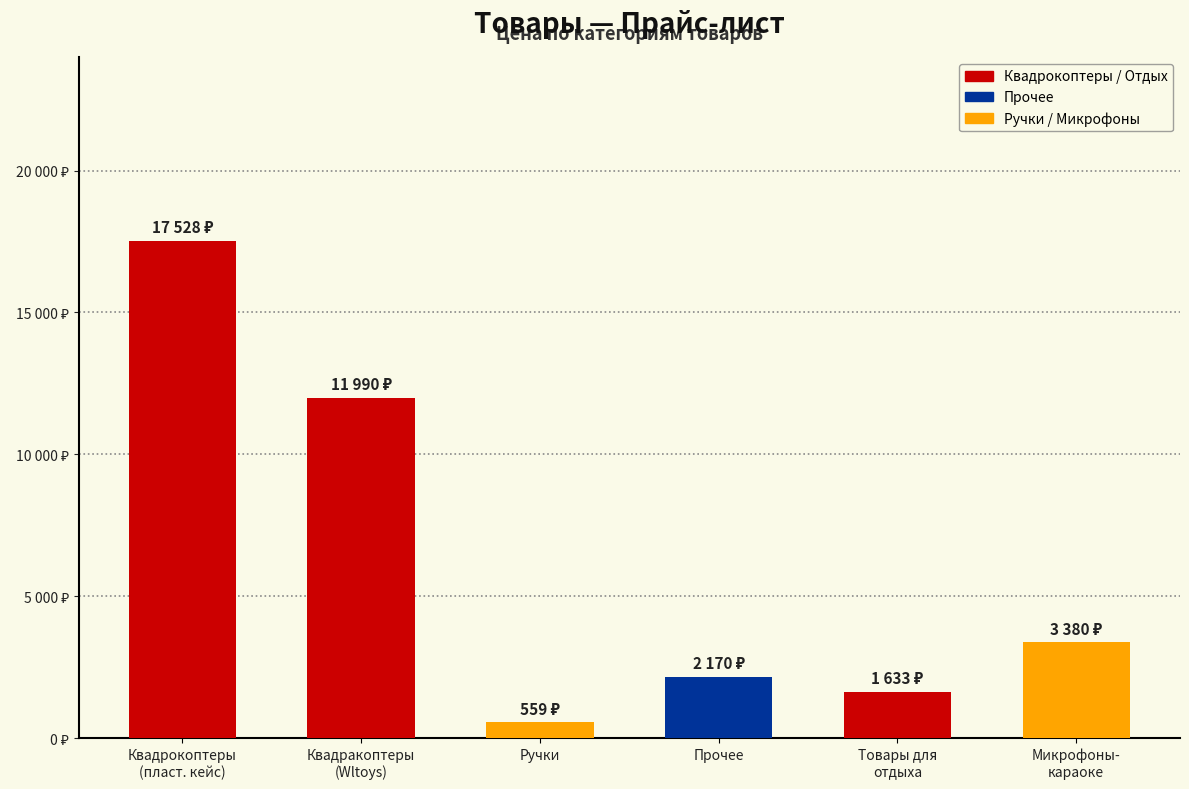

What is the sum of the values at Товары для
отдыха and Ручки?

2192